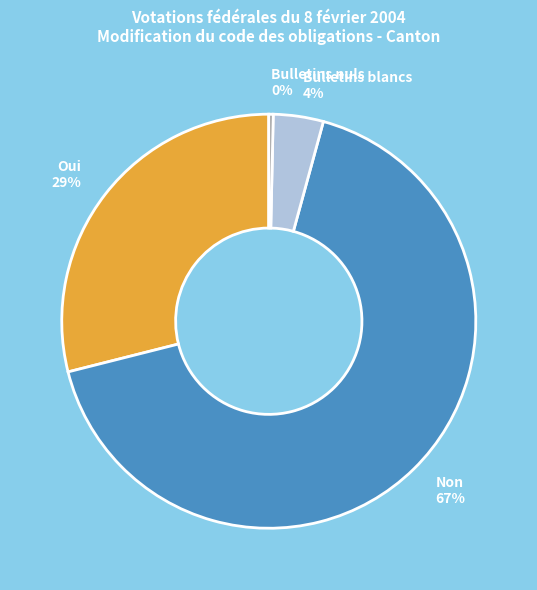

To the nearest percent, what is the average slice percentage?

25%